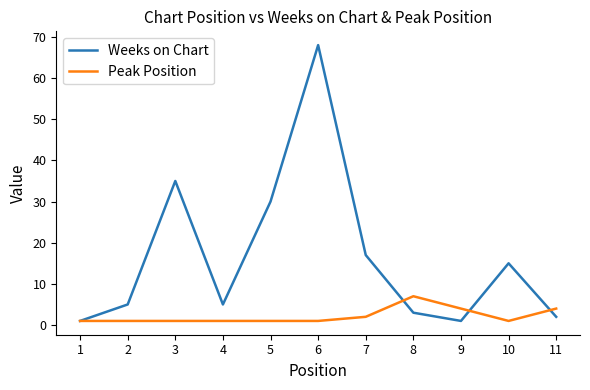

Which series has the largest total across all categories?

Weeks on Chart